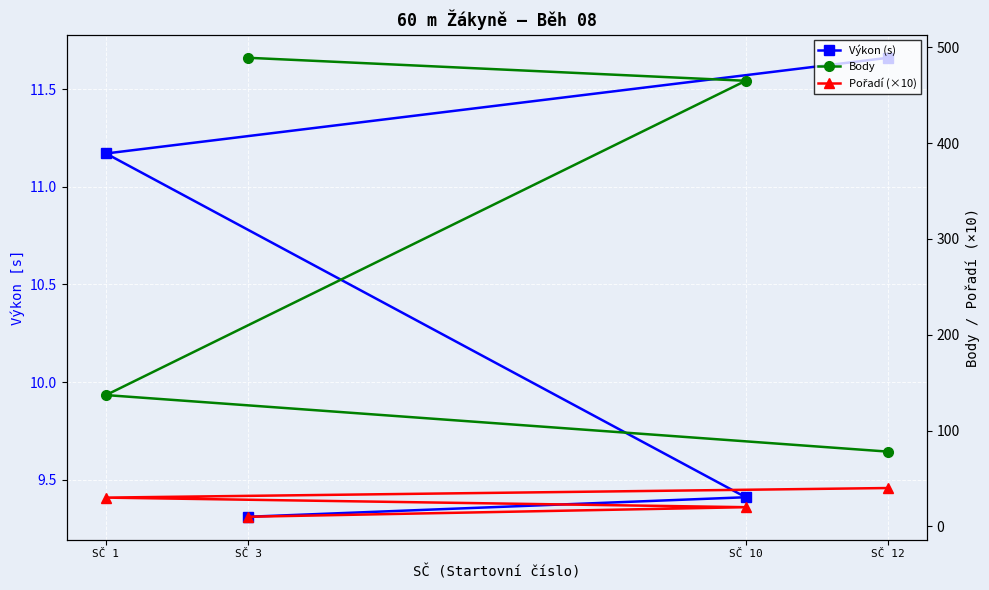

The value of Výkon (s) at SČ 3 is 15.9. True or false?

False